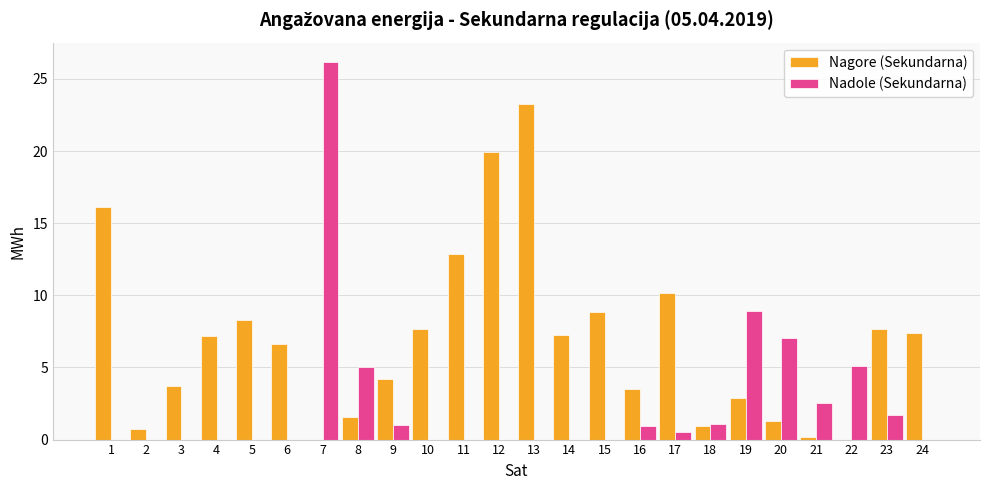

Are the bars grouped side by side (vs. stacked)?

Yes